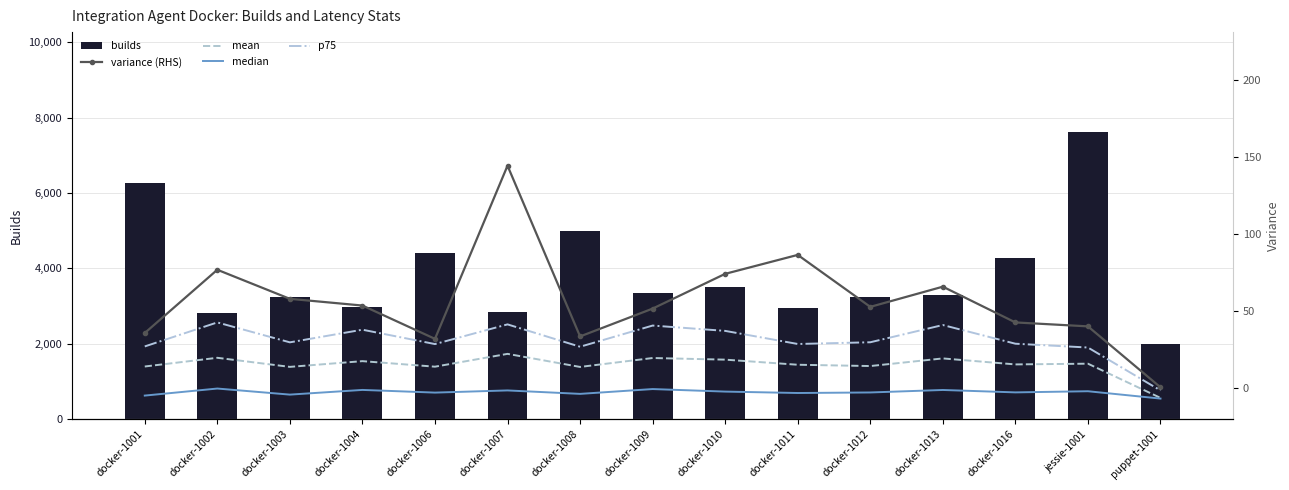

What position from the left is docker-1012?

11